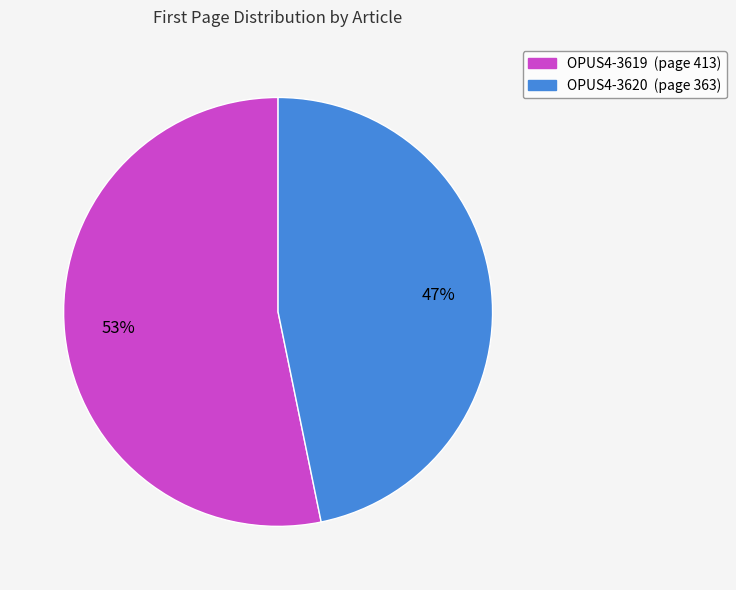

Which has a higher value, OPUS4-3620 or OPUS4-3619?

OPUS4-3619